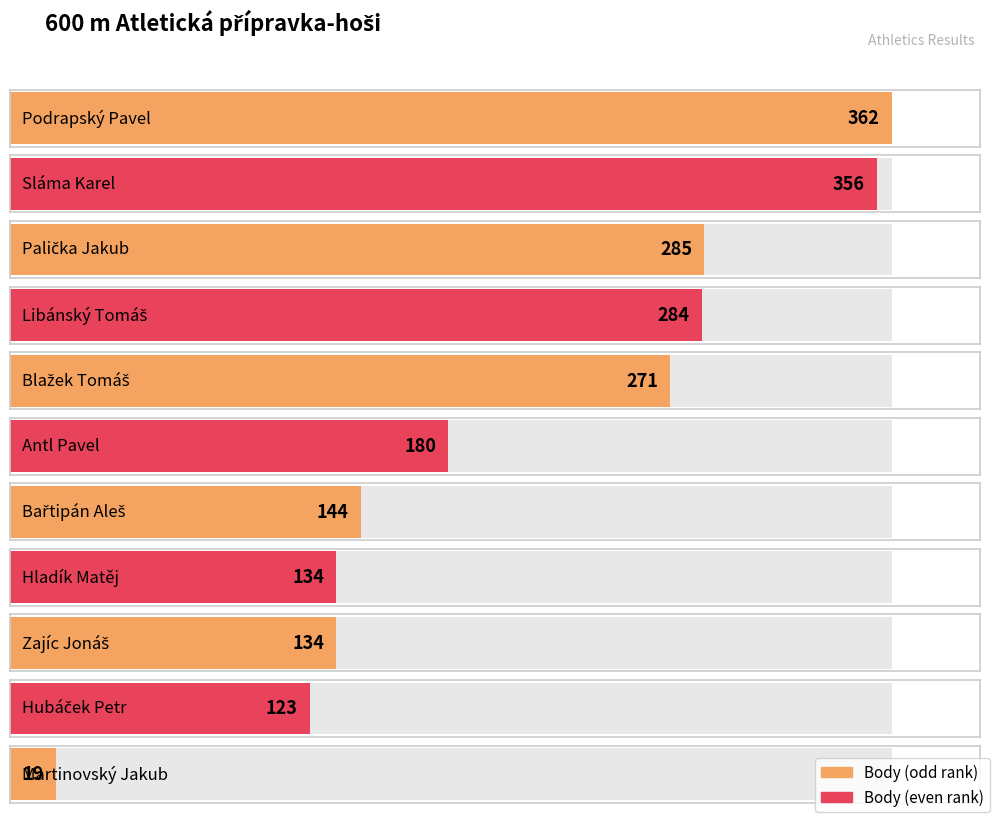

Read the value at Zajíc Jonáš.

134